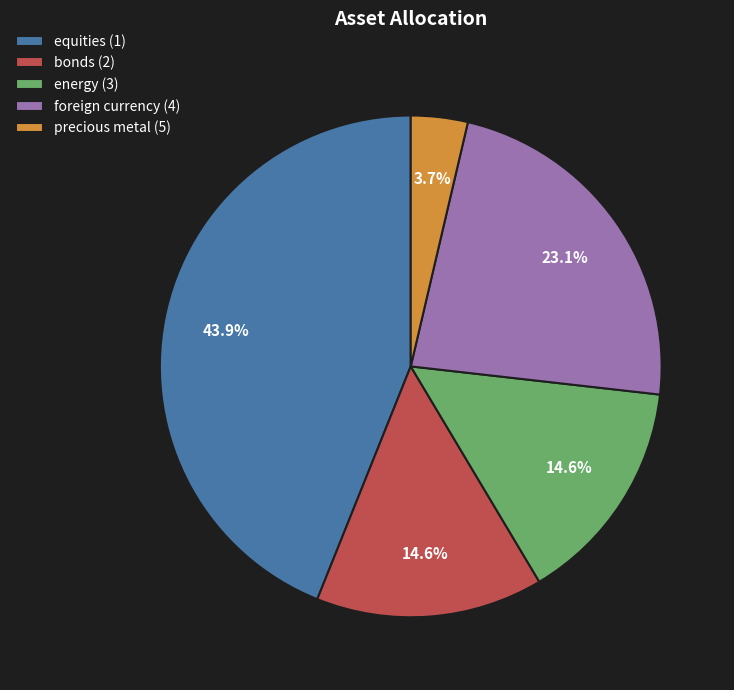

Which has a higher value, foreign currency (4) or bonds (2)?

foreign currency (4)